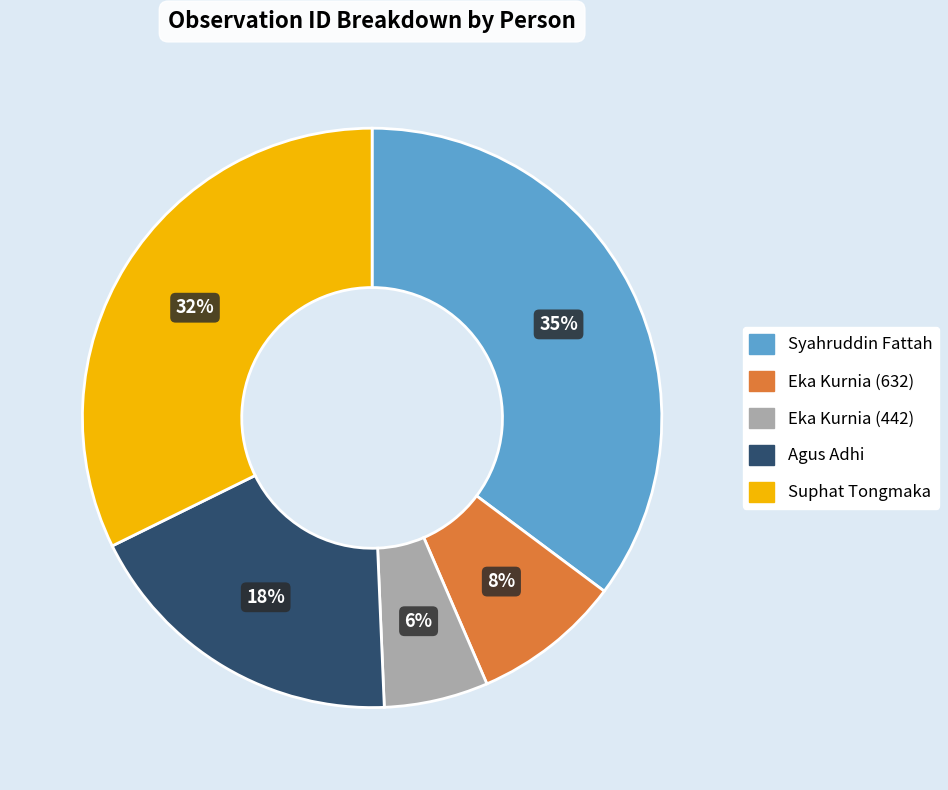

Between Eka Kurnia (442) and Syahruddin Fattah, which is larger?

Syahruddin Fattah